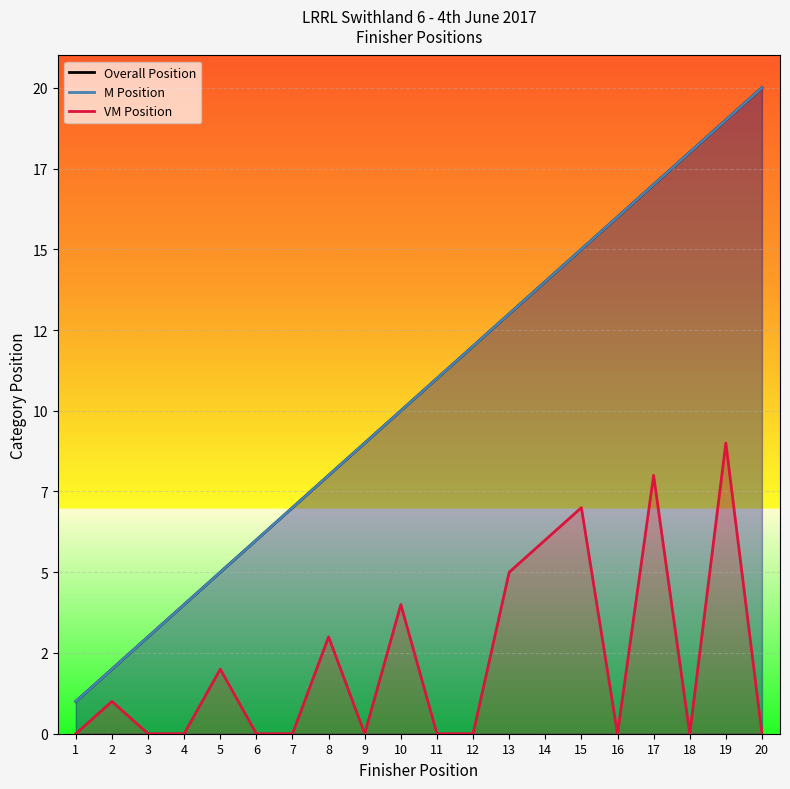

What are all the series names shown in the legend?

Overall Position, M Position, VM Position